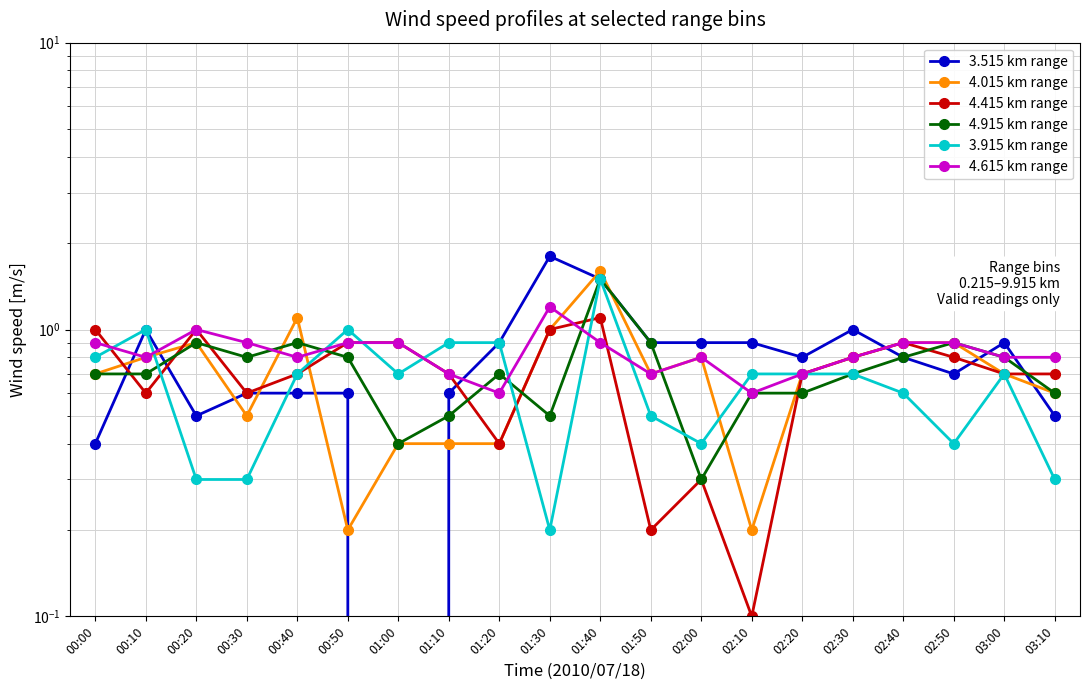

The value of 4.015 km range at 02:00 is 0.8. True or false?

True